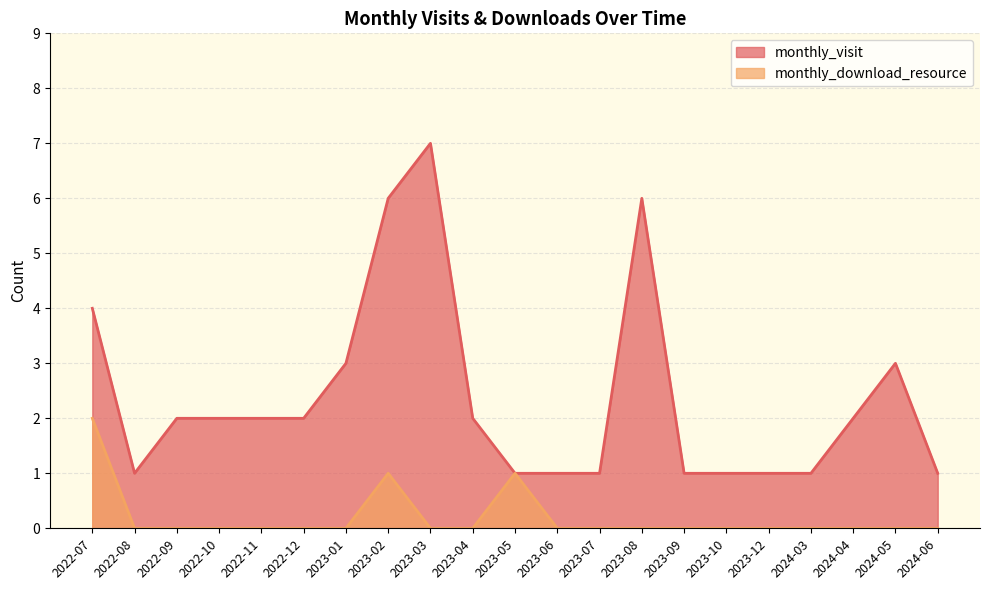

Which series has the widest spread of values?

monthly_visit